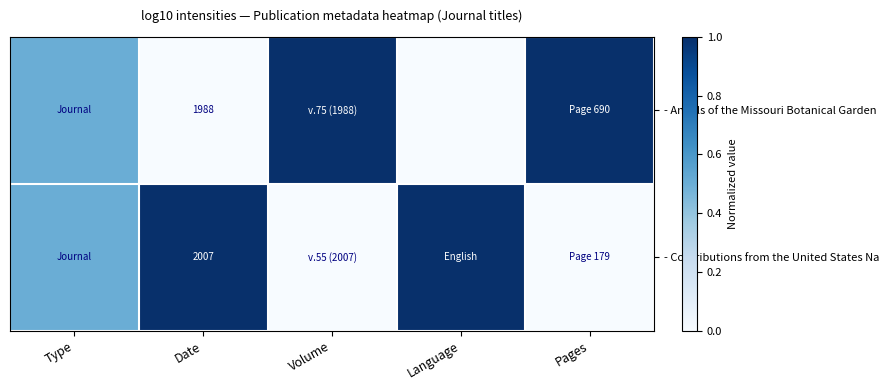

The value of - Annals of the Missouri Botanical Garden at Date is -0.5. True or false?

False